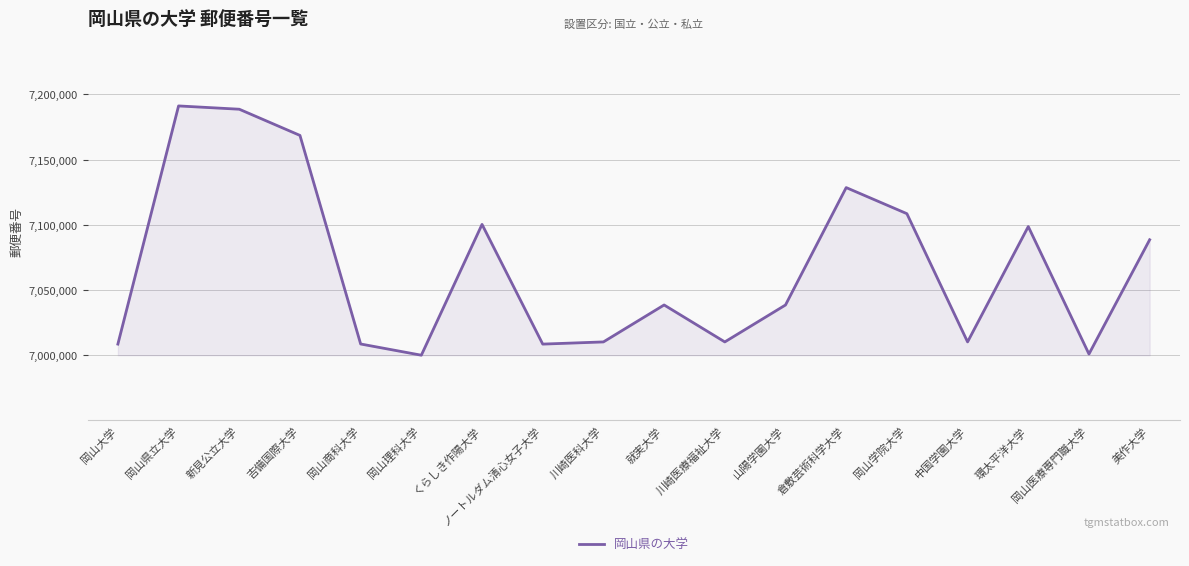

The value at 新見公立大学 is 7188585. True or false?

True